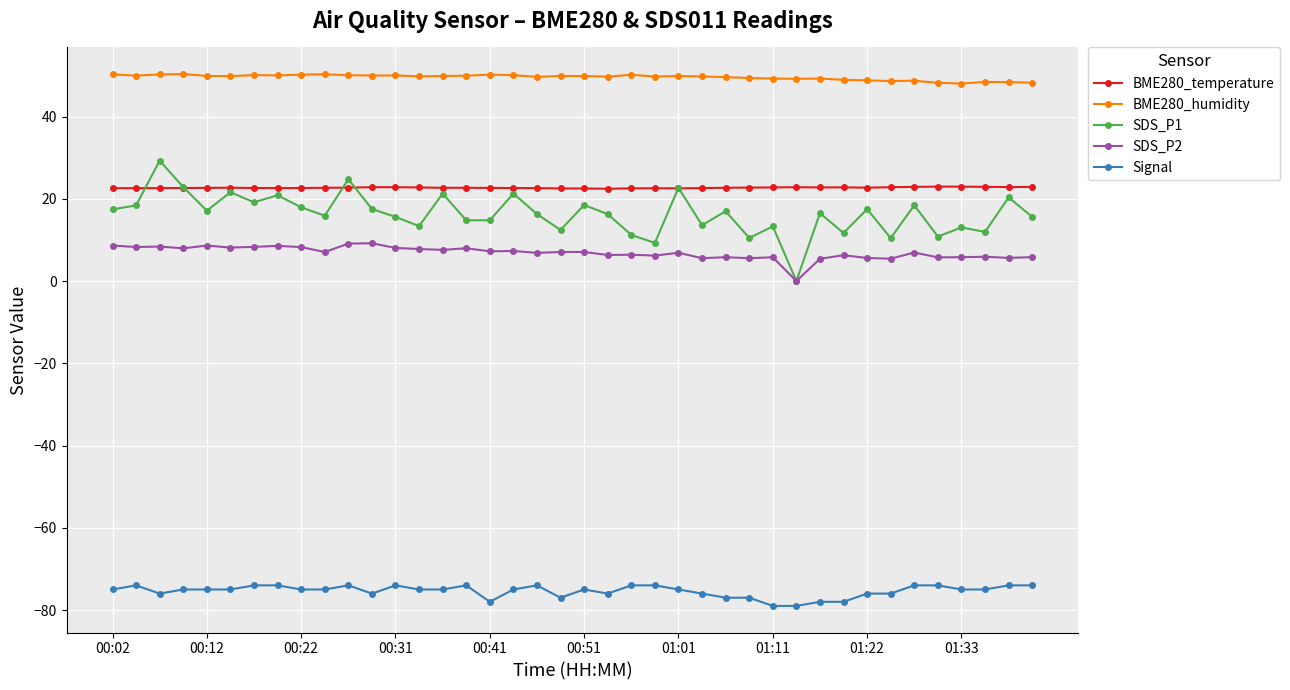

What is the minimum value shown in the chart?

-79.0